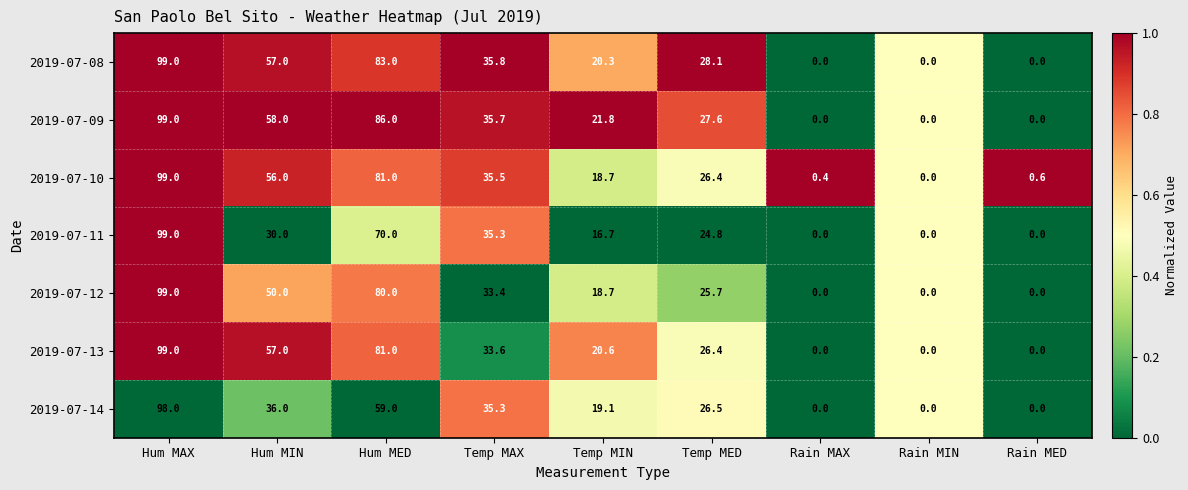

What is the difference between the 2019-07-11 values at Temp MED and Rain MED?

24.8